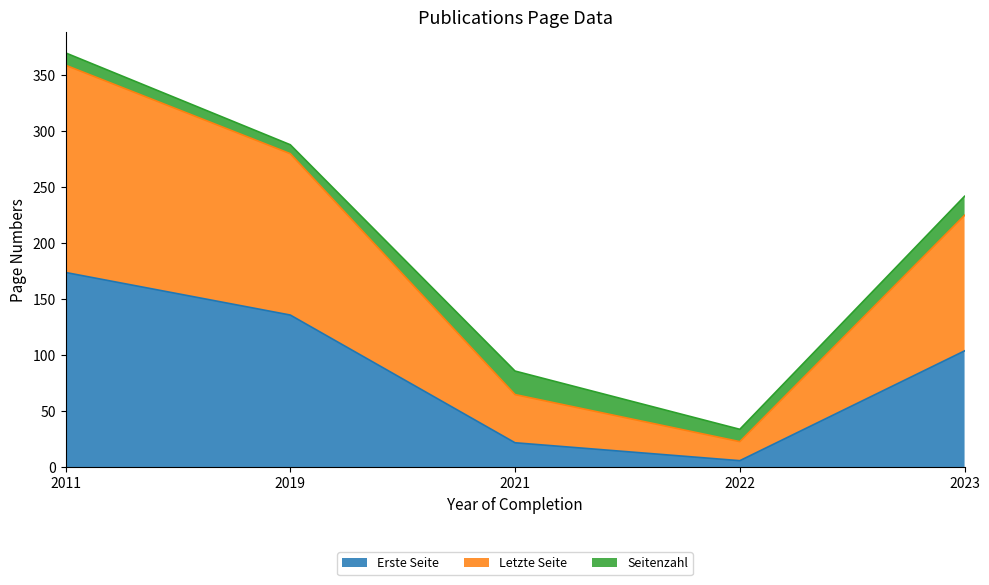

Reading left to right, transcribe the values for Erste Seite.

174	136	22	6	104